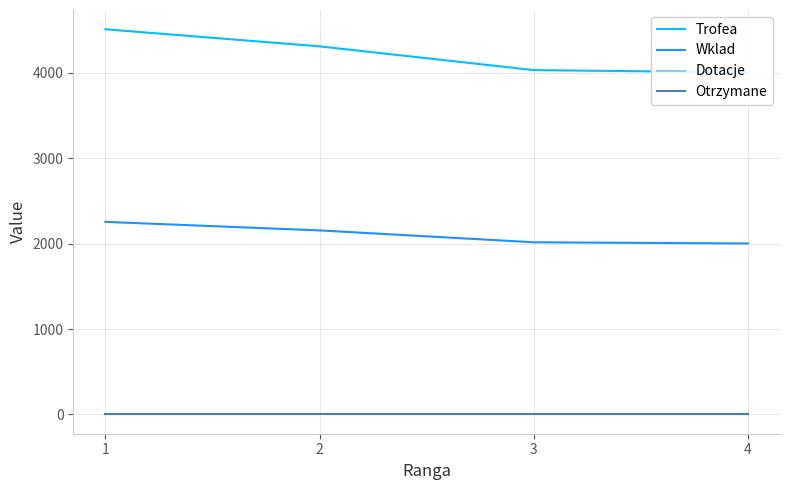

How many data points in Trofea are less than 4308?

2